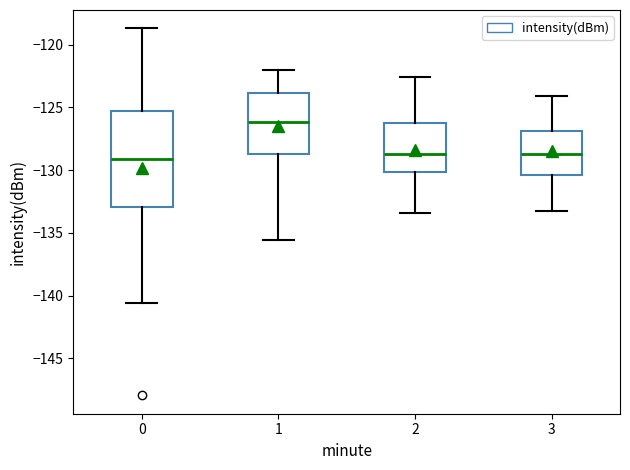

Where is the lower edge of the box at x = 3 on the y-axis? The values are not printed on the chart, so give them approximately, as read against the axis.

-130.5